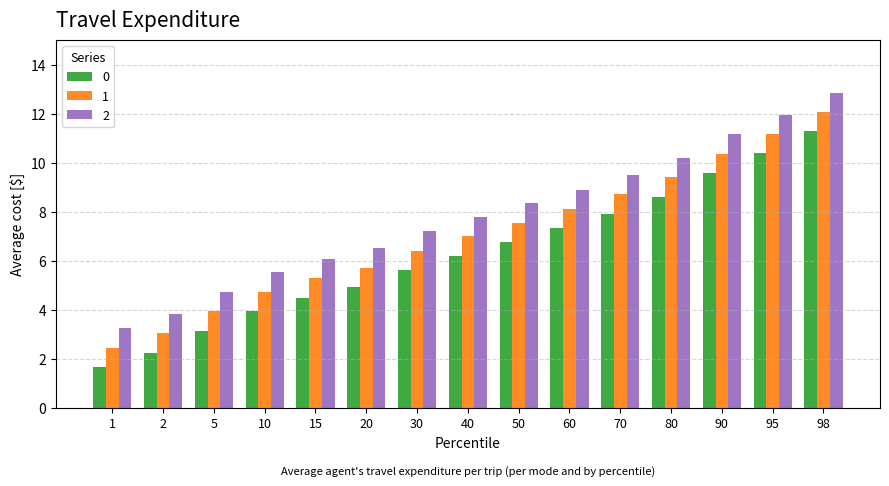

At which category is the sum across all series the highest?

98